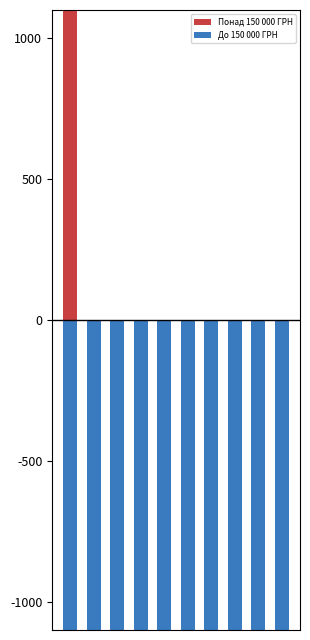

Is it true that До 150 000 ГРН equals -22024.6 at 6?

True